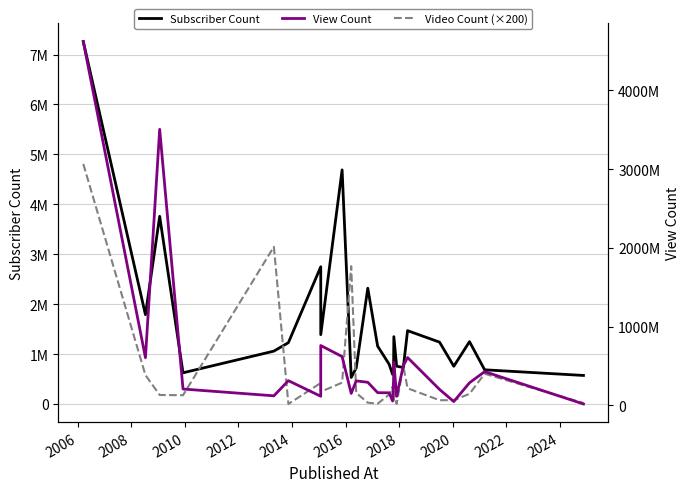

Does the chart display data point markers on the line(s)?

No